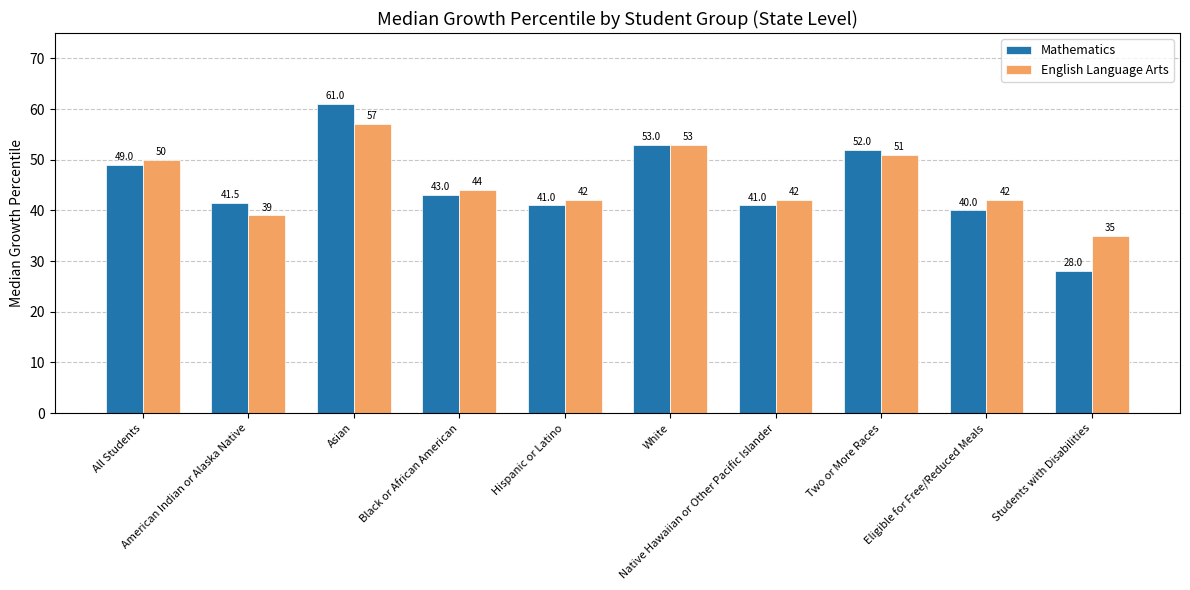

Where does the Mathematics series first go above 43?

All Students